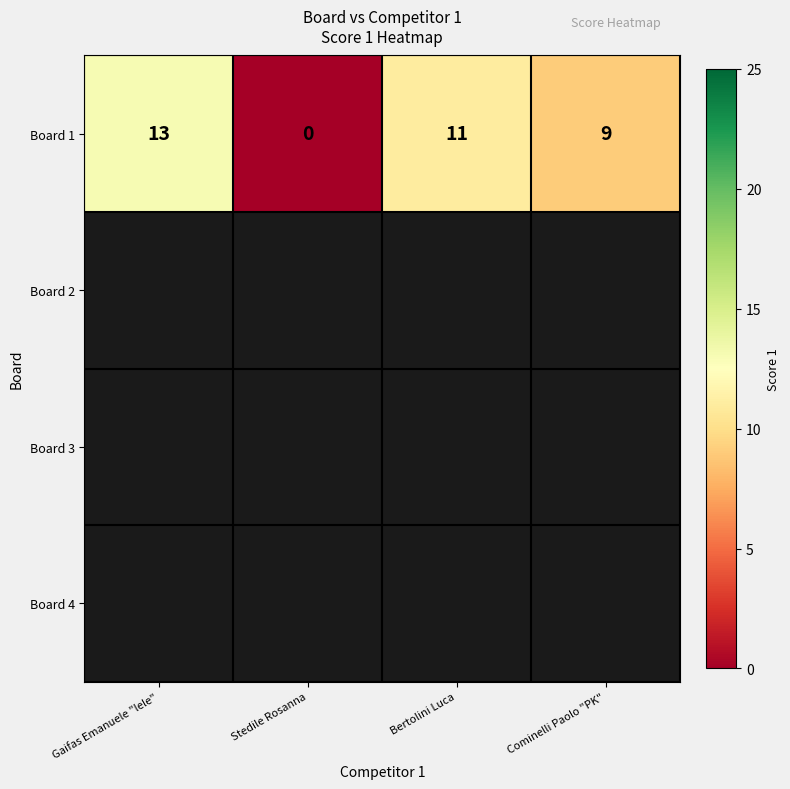

Count the number of categories in the chart.

4